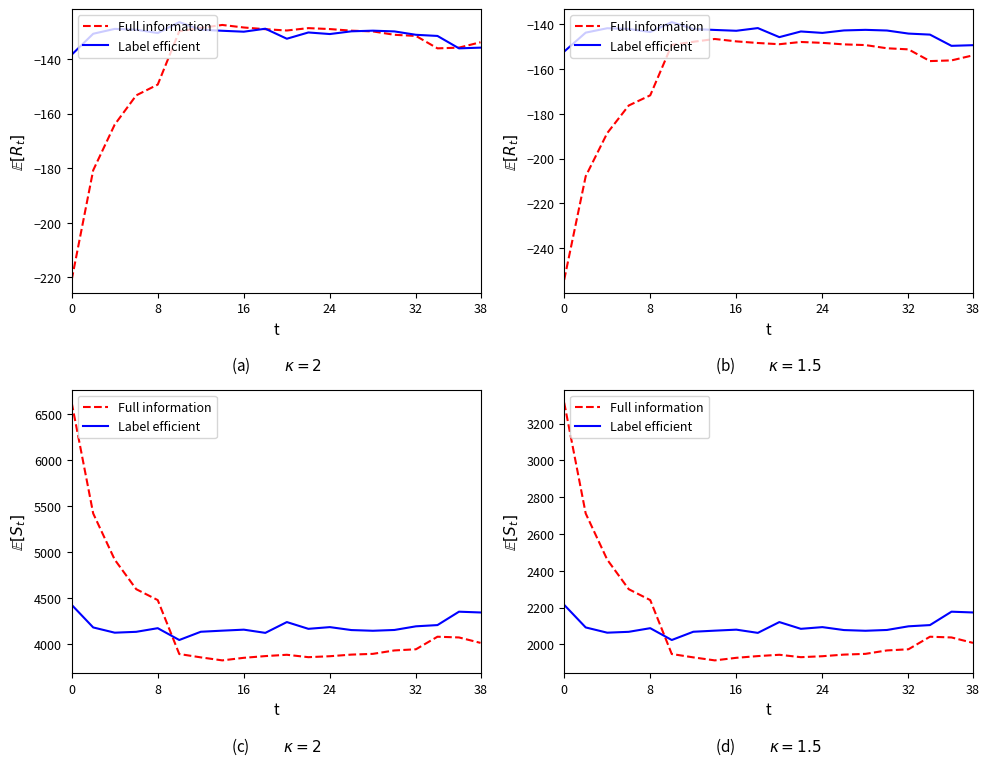

What is the difference between the maximum and minimum values in the Full information series?

1401.5